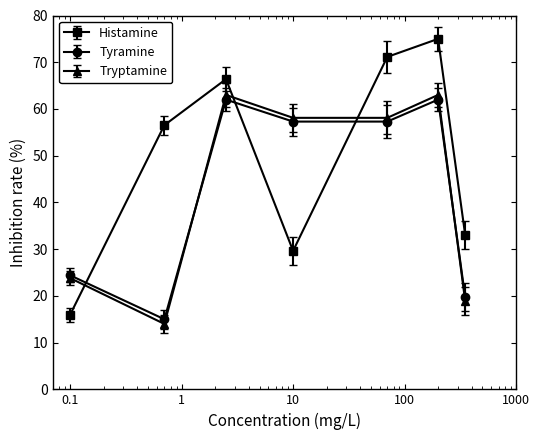

Reading right to left, list all the values displayed in this chart.

Histamine: 33.0	75.0	71.1	29.6	66.4	56.5	16.0
Tyramine: 19.7	62.0	57.3	57.3	62.0	15.0	24.4
Tryptamine: 18.9	63.0	58.1	58.1	63.0	14.0	23.8